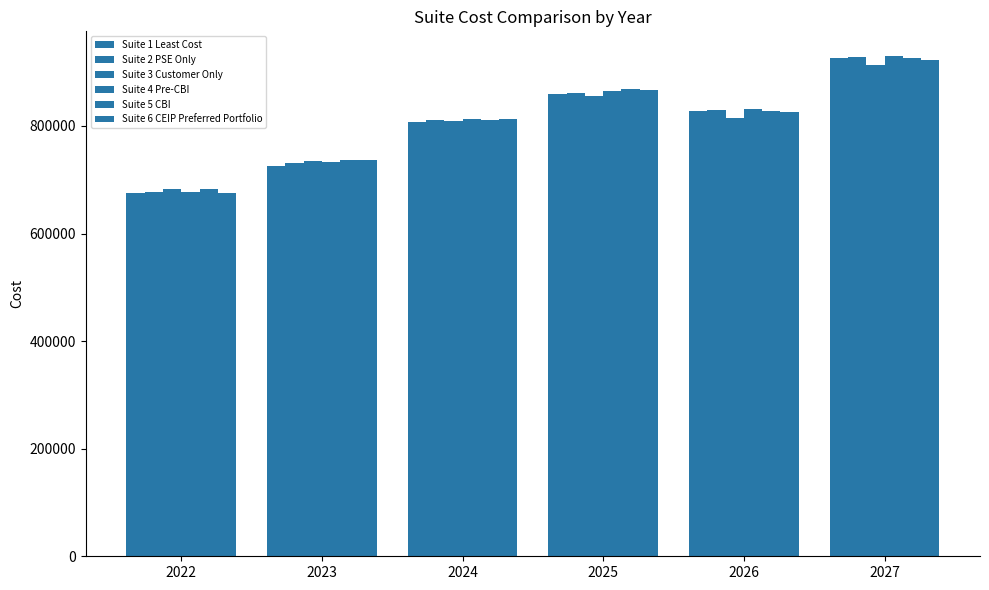

Which series has the widest spread of values?

Suite 4 Pre-CBI